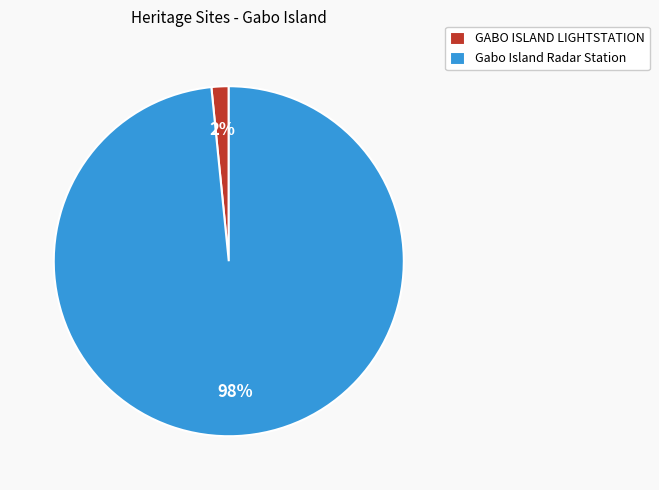

True or false: Gabo Island Radar Station accounts for 88% of the total.

False